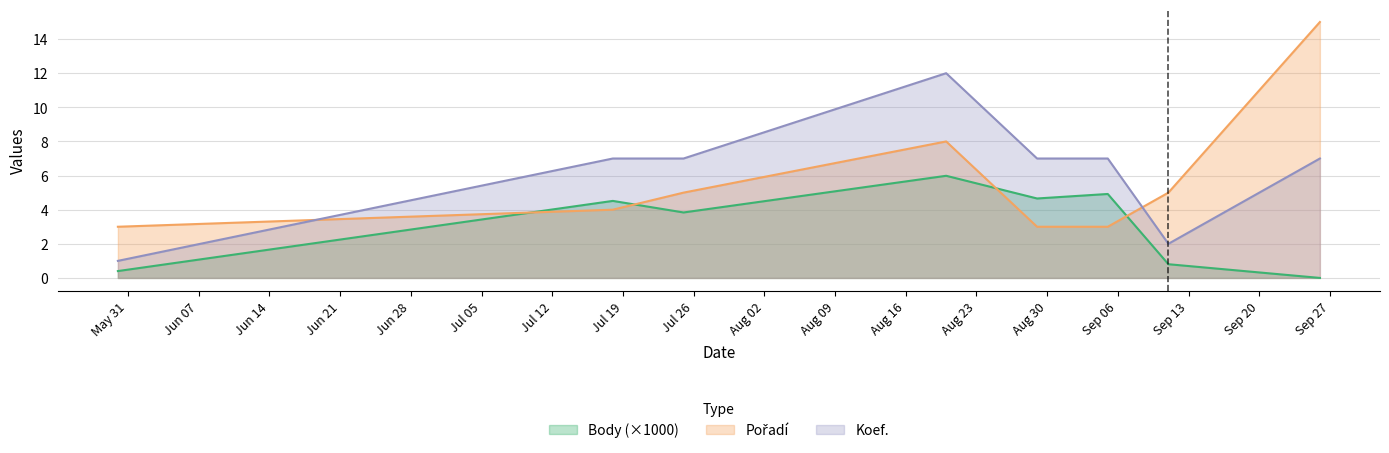

Where is the first local minimum for Body?

2020-07-25